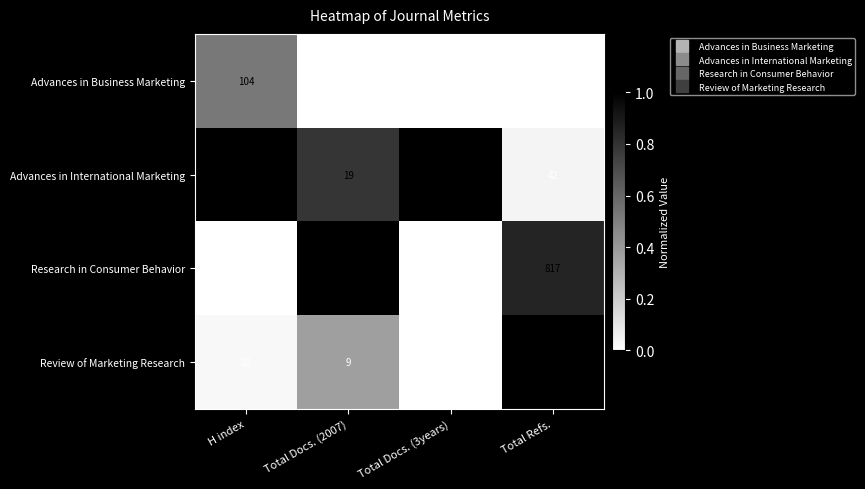

Rank the categories by Research in Consumer Behavior value from highest to lowest.

Total Refs., Total Docs. (2007), H index, Total Docs. (3years)